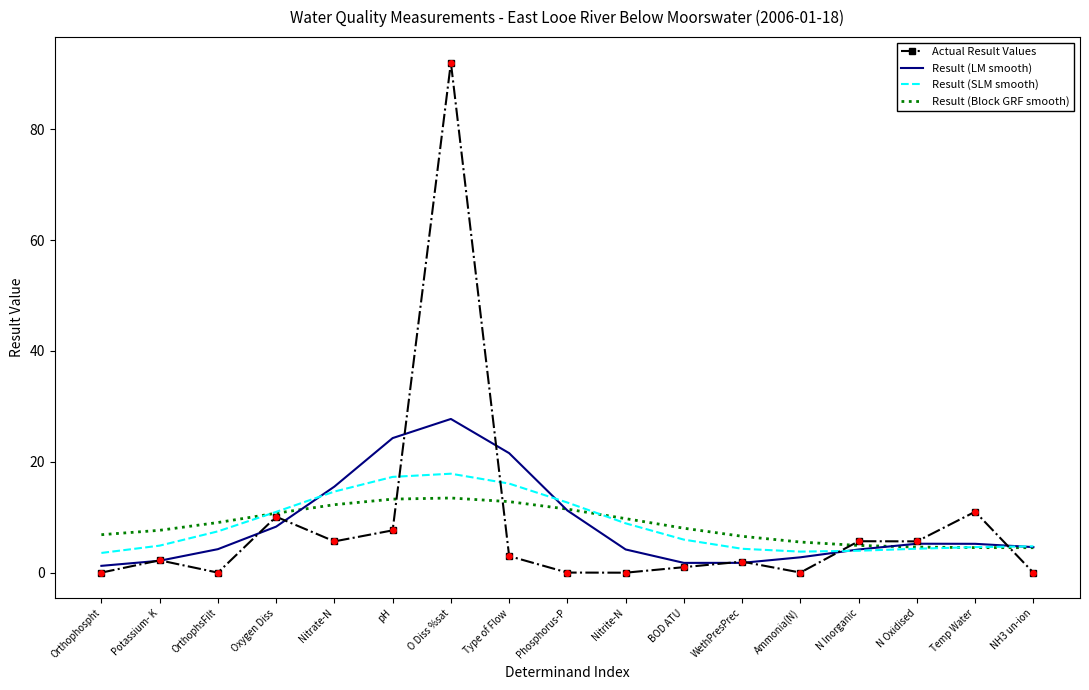

At how many categories does at least one series exceed 15?

4